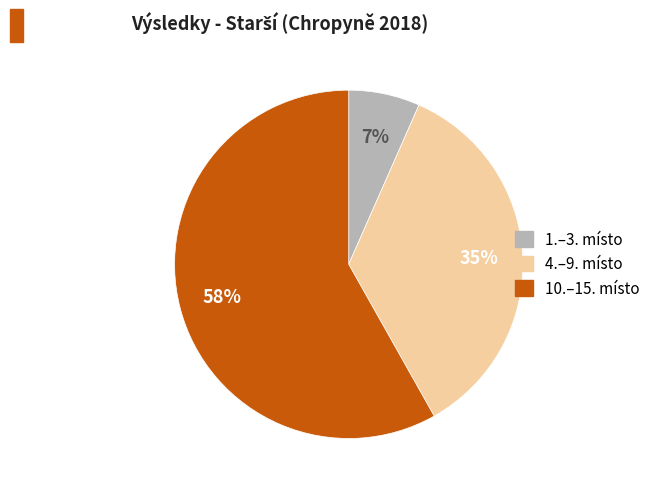

Is there any slice that represents more than half of the pie?

Yes